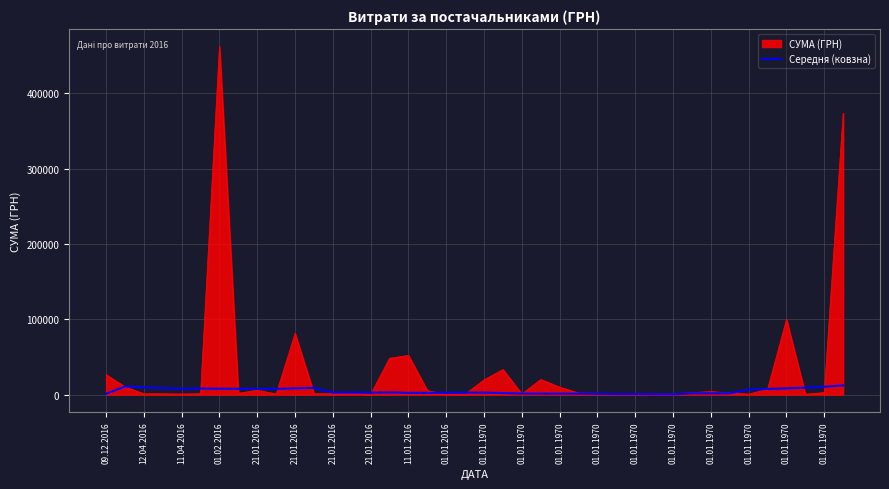

List the series in order of their overall mean, highest first.

СУМА (ГРН), Середня (ковзна)